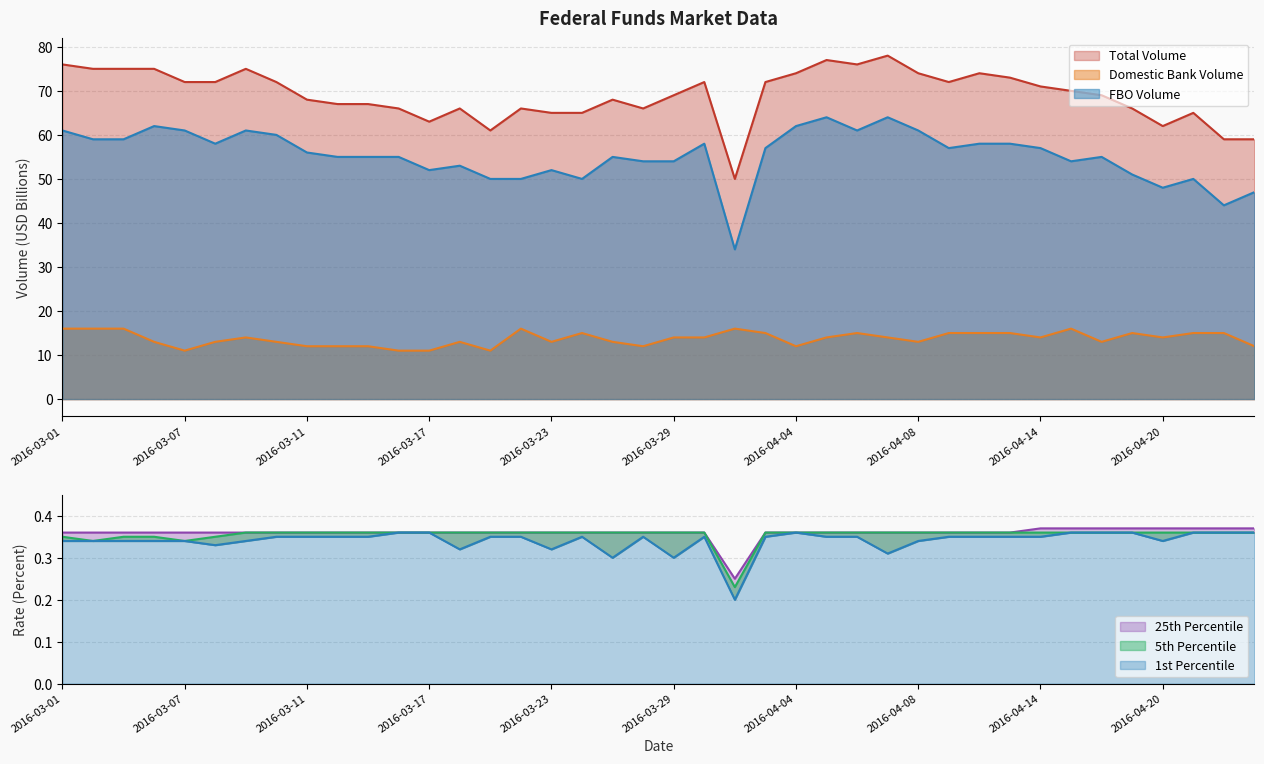

Rank the series at 2016-03-14 from highest to lowest value.

Total Volume, FBO Volume, Domestic Bank Volume, 5th Percentile, 25th Percentile, 1st Percentile